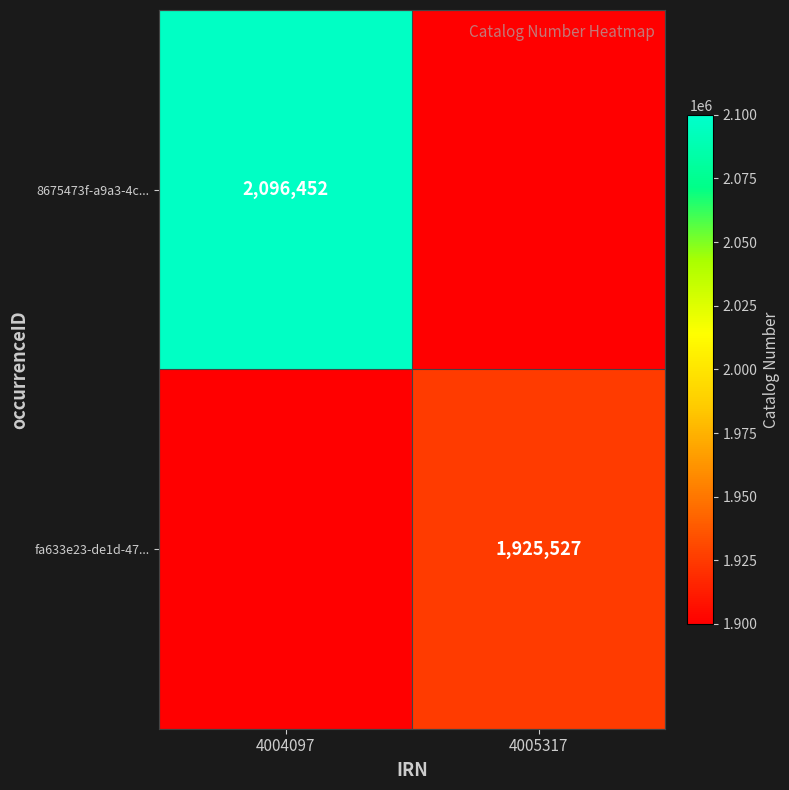

True or false: 8675473f-a9a3-4c... has a value of 2096452 at 4004097.

True